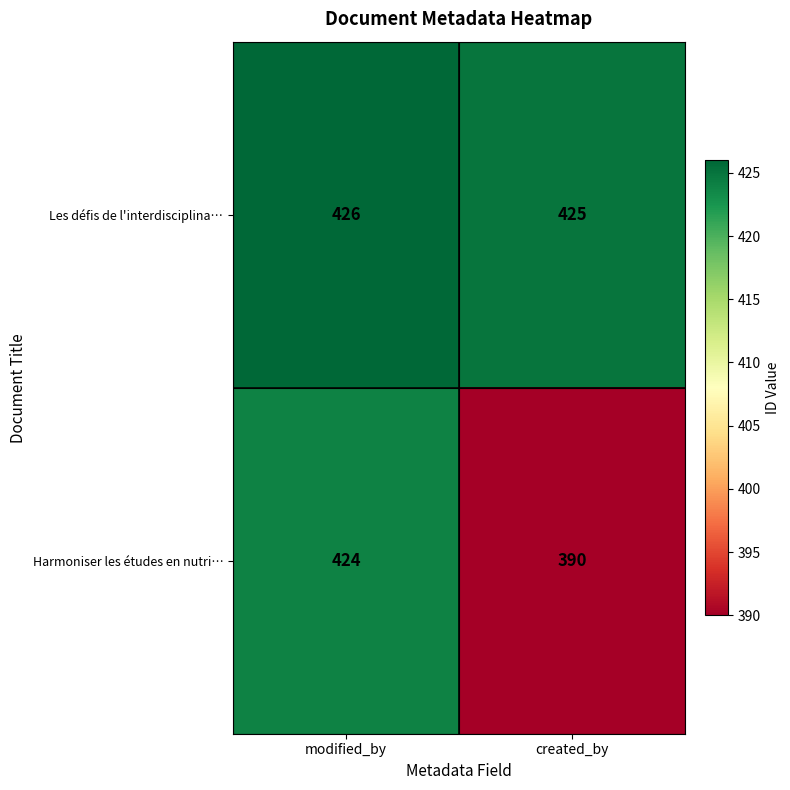

Which series has the largest range (max minus min)?

Harmoniser les études en nutri…